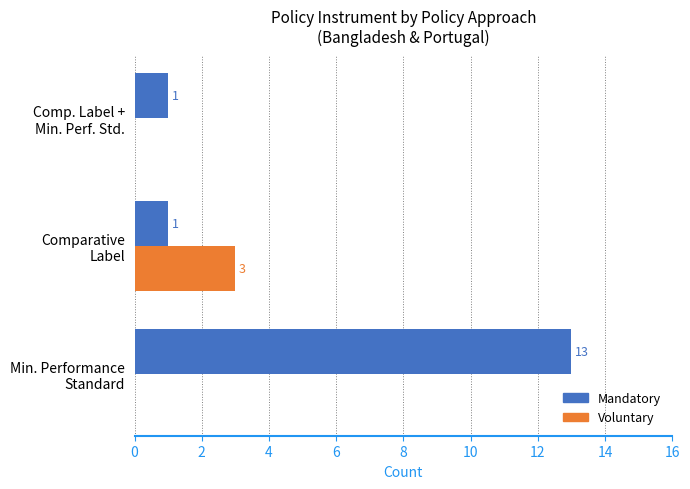

What is the sum of all Mandatory values?

15